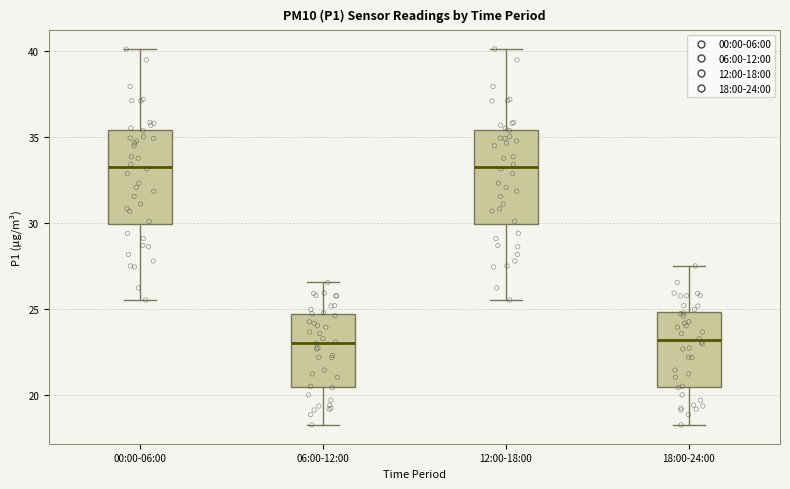

Reading left to right, read every box against the y-axis: the position of its median line, the range the box covers, and the ends of its whiskers. The values are not printed on the chart, so give them approximately, as read against the axis.

00:00-06:00: median 33.5, box 30.0 to 35.5, whiskers 25.5 to 40.0
06:00-12:00: median 23.0, box 20.5 to 24.5, whiskers 18.0 to 26.5
12:00-18:00: median 33.5, box 30.0 to 35.5, whiskers 25.5 to 40.0
18:00-24:00: median 23.0, box 20.5 to 25.0, whiskers 18.0 to 27.5